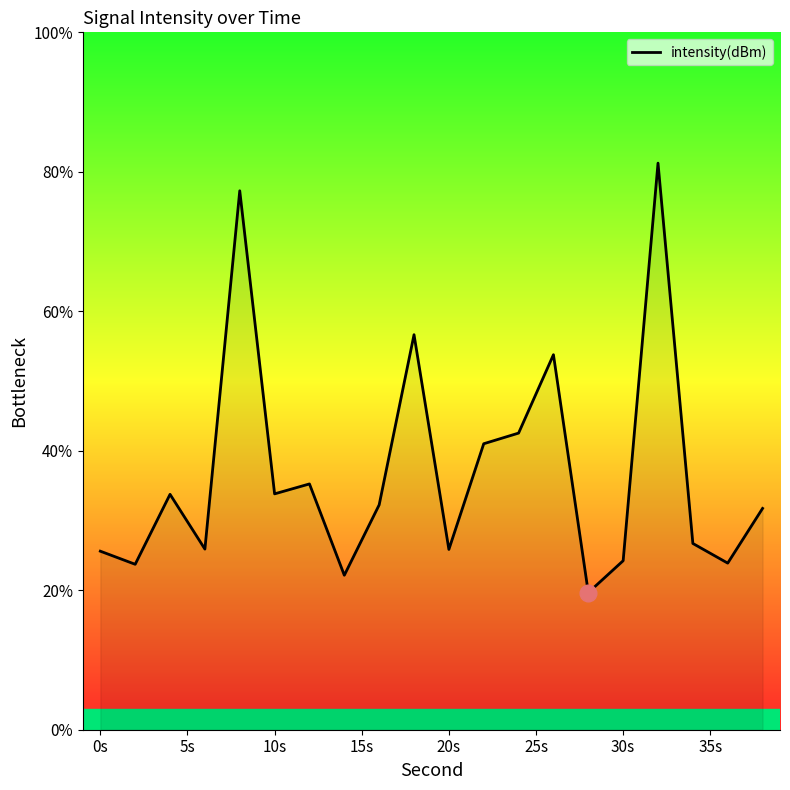

What is the sum of all values?

737.0